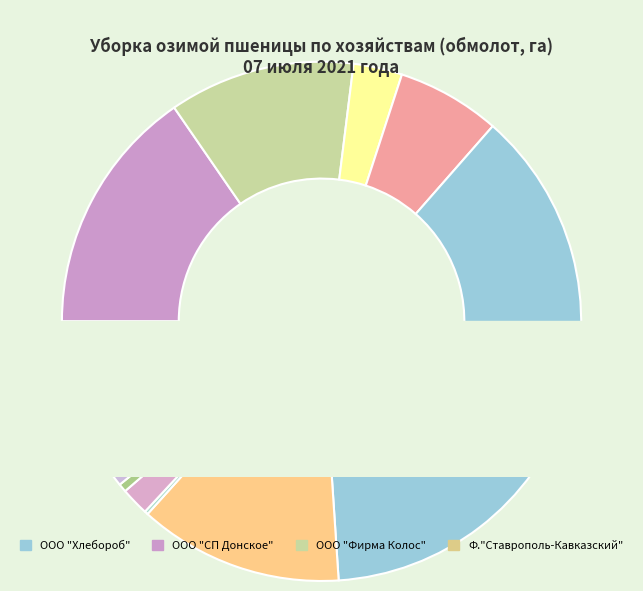

To the nearest percent, what percentage of the pie is ООО "Николино"?

6%